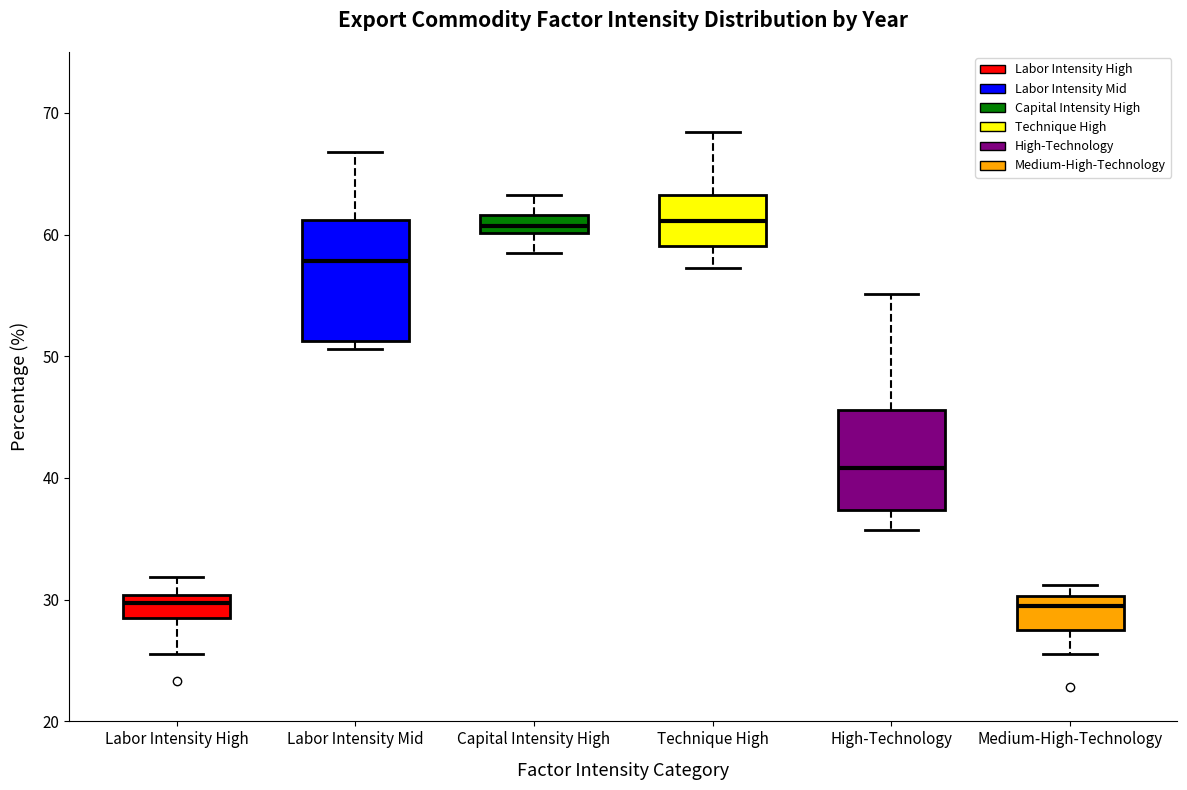

Where does the median line of the box for Technique High sit on the y-axis? The values are not printed on the chart, so give them approximately, as read against the axis.

61